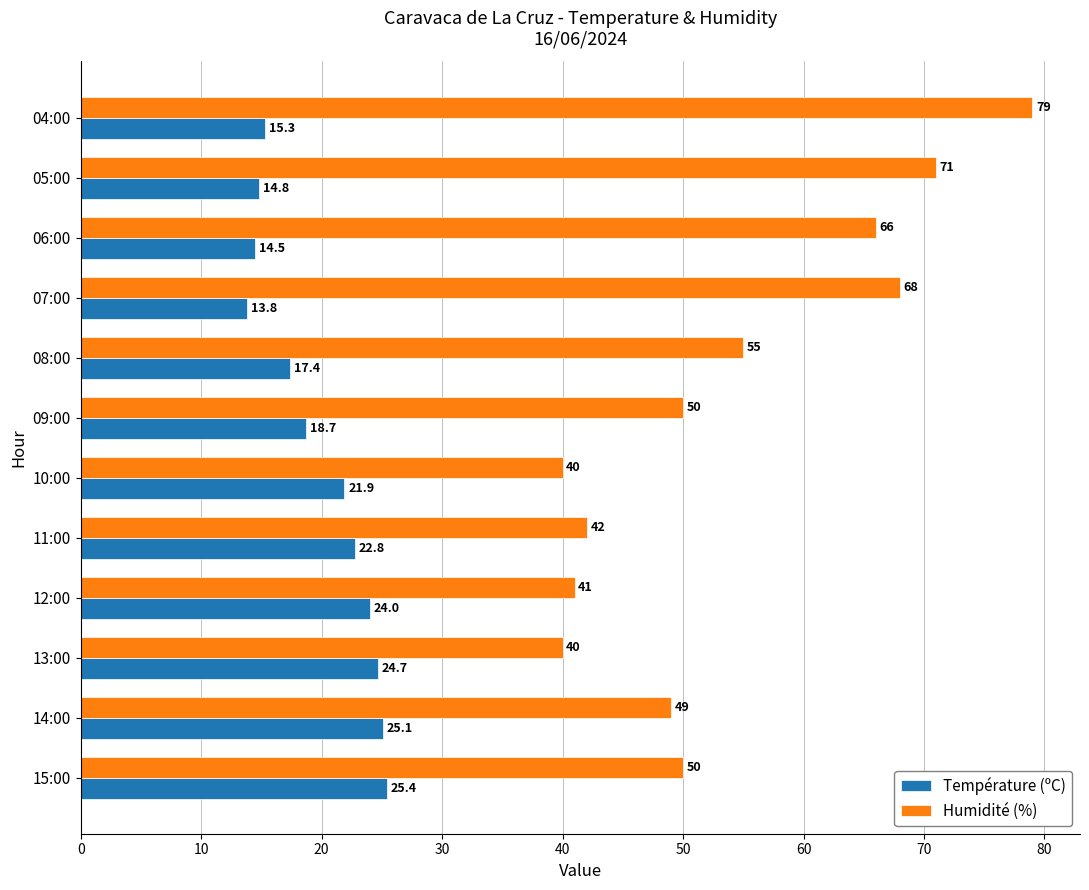

The value of Humidité (%) at 09:00 is 50.0. True or false?

True